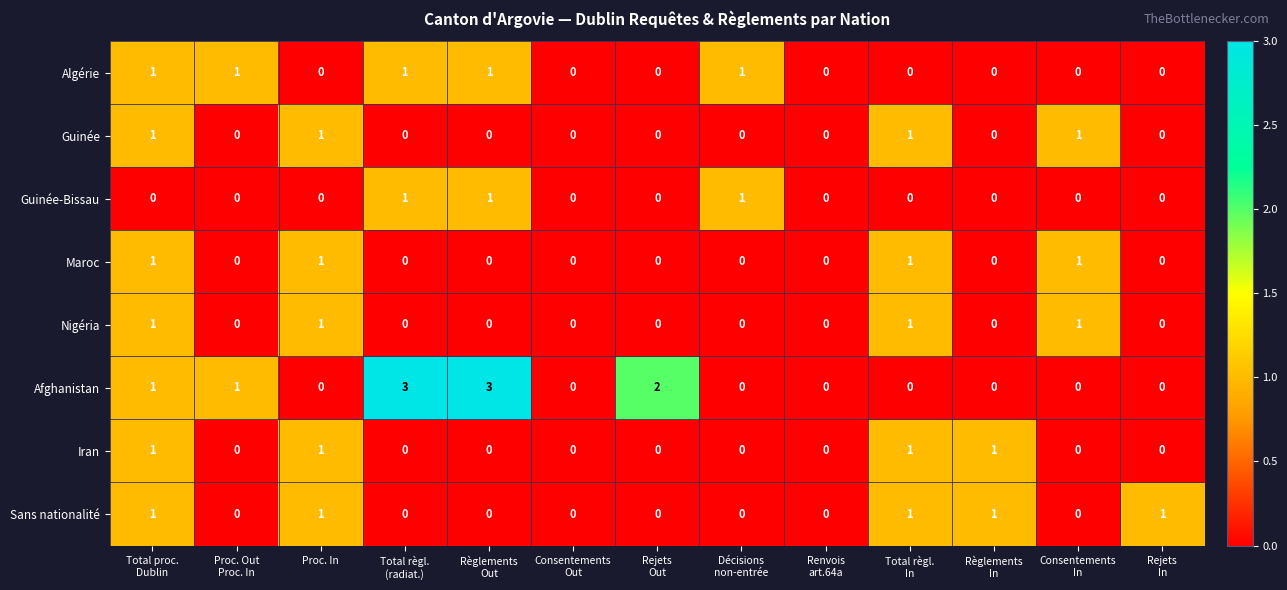

What is the sum of all Afghanistan values?

10